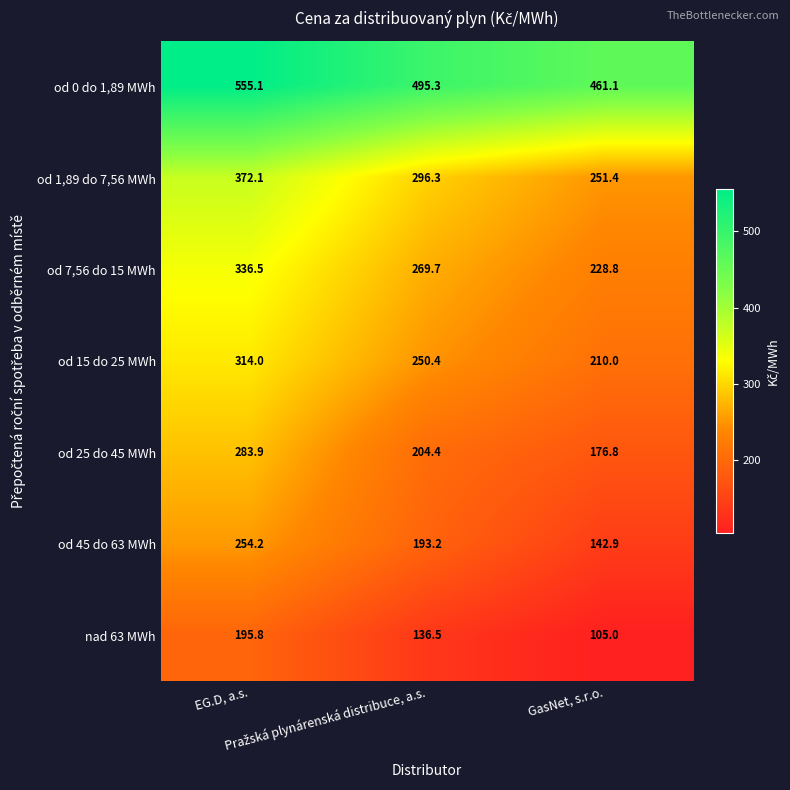

List the series in order of their peak value, lowest first.

nad 63 MWh, od 45 do 63 MWh, od 25 do 45 MWh, od 15 do 25 MWh, od 7,56 do 15 MWh, od 1,89 do 7,56 MWh, od 0 do 1,89 MWh